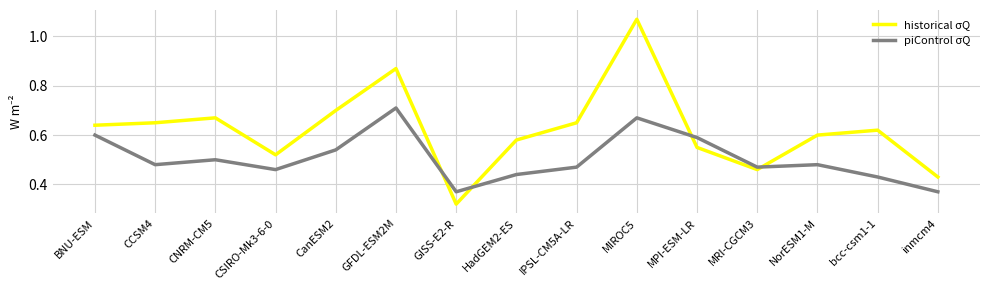

Between which two adjacent categories do piControl σQ and historical σQ first intersect?

GFDL-ESM2M and GISS-E2-R